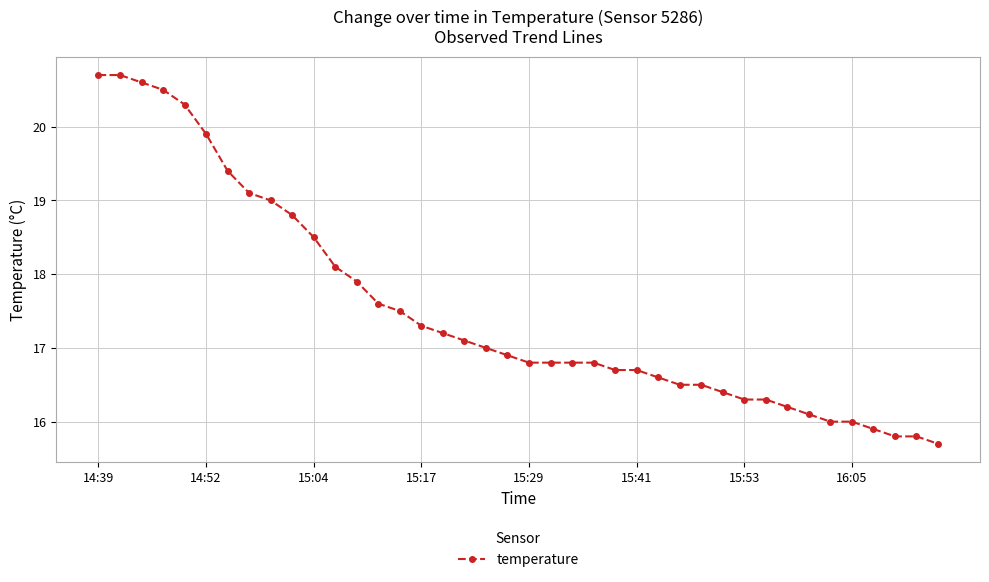

How many lines are shown in the chart?

1